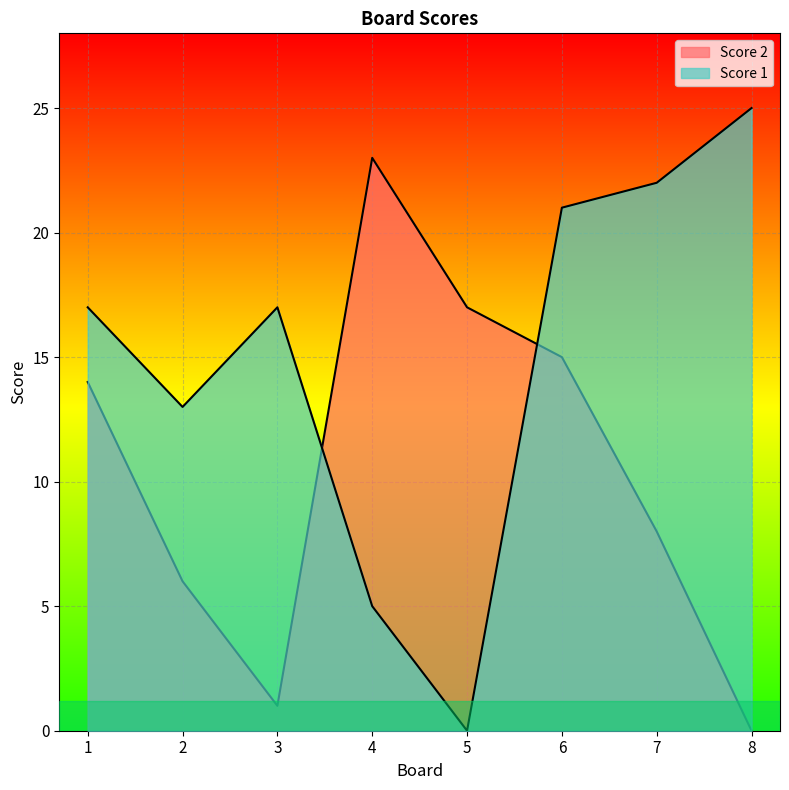

True or false: Score 2 and Score 1 intersect in this chart.

True